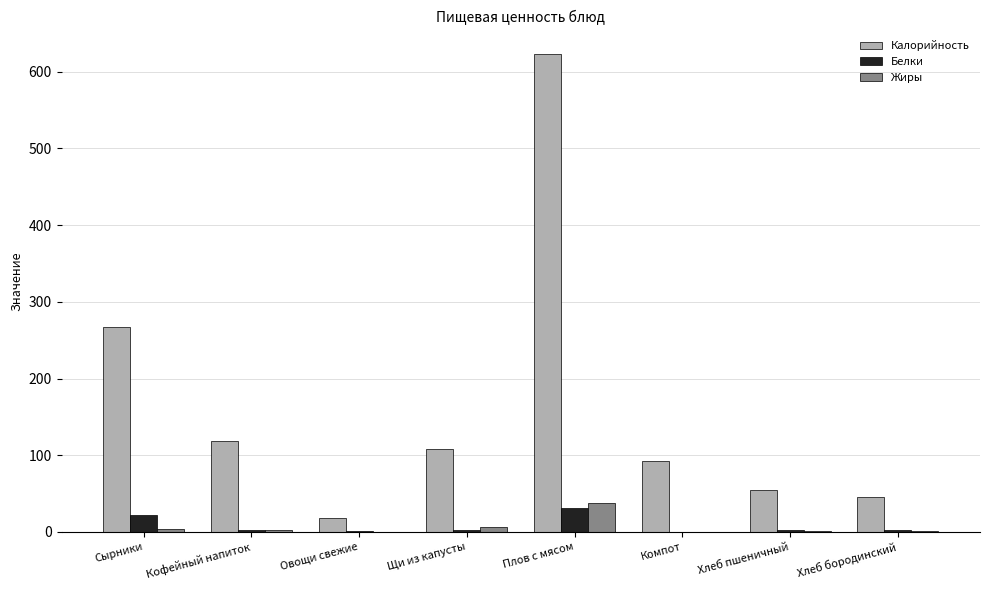

Where is Калорийность nearest to the value 320?

Сырники